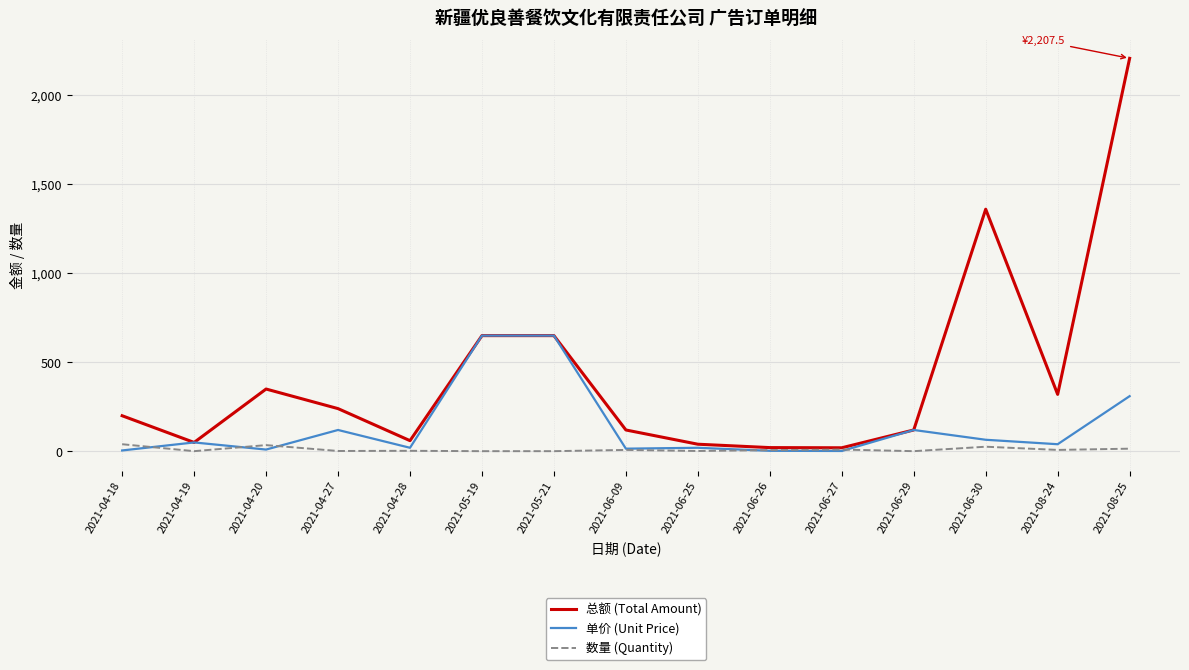

Count the number of data series in this chart.

3